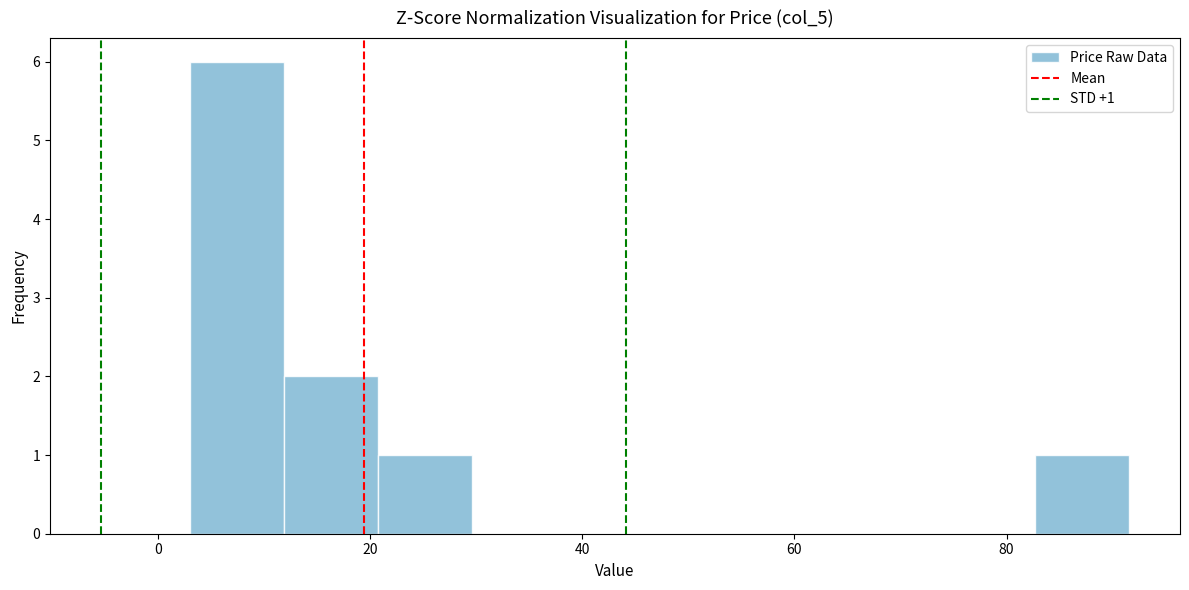

Which range on the x-axis has the tallest bar?

4 to 12